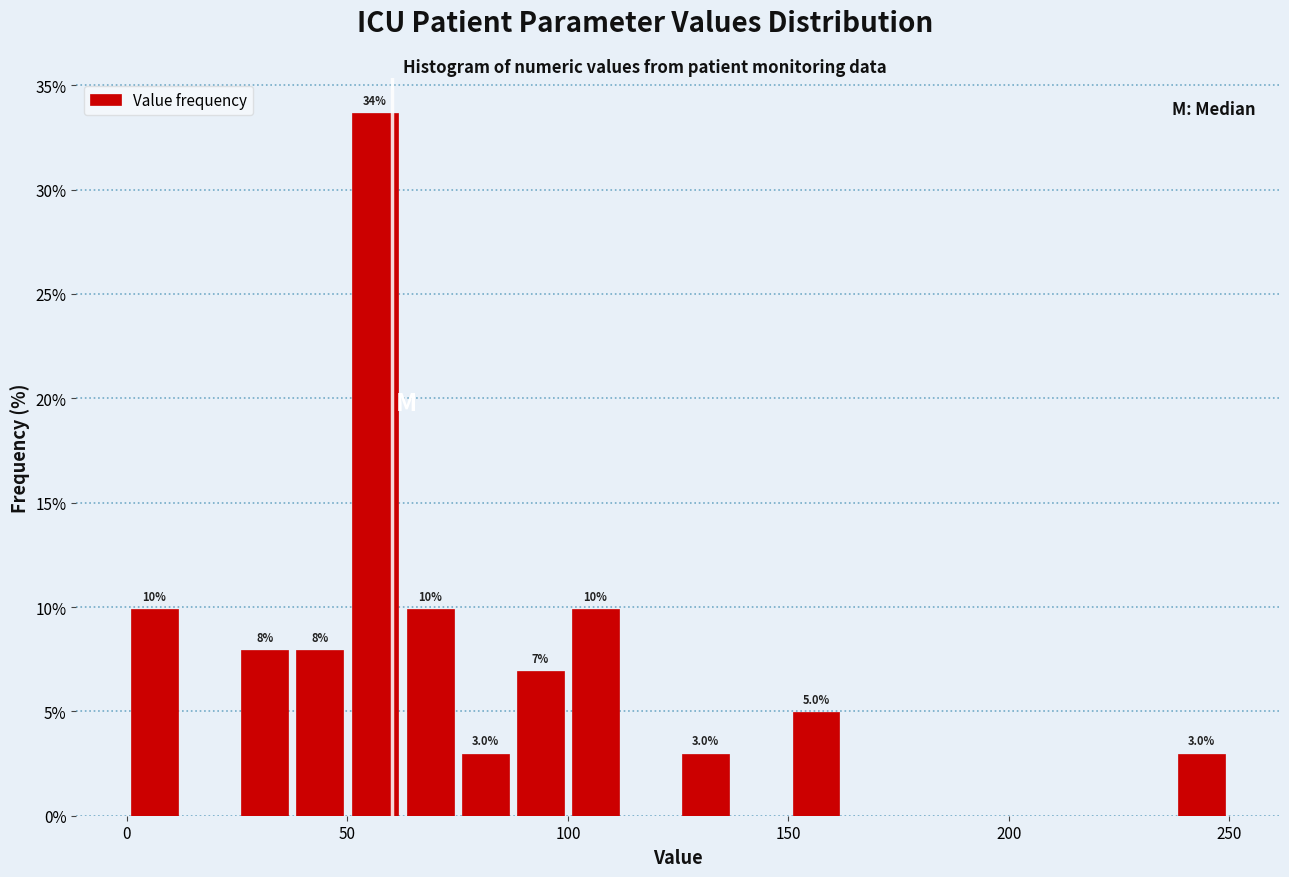

Around what value on the x-axis is the tallest bar? Give the approximate position of its centre, as read against the axis.

55